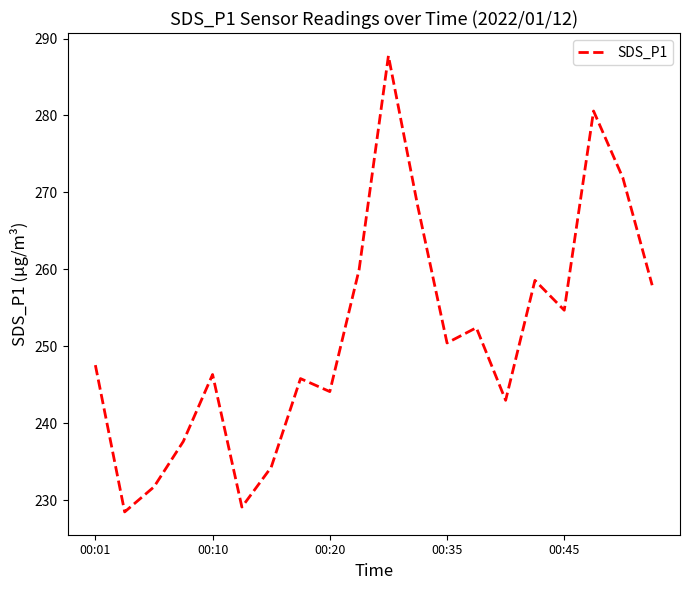

What is the minimum value shown in the chart?

228.5